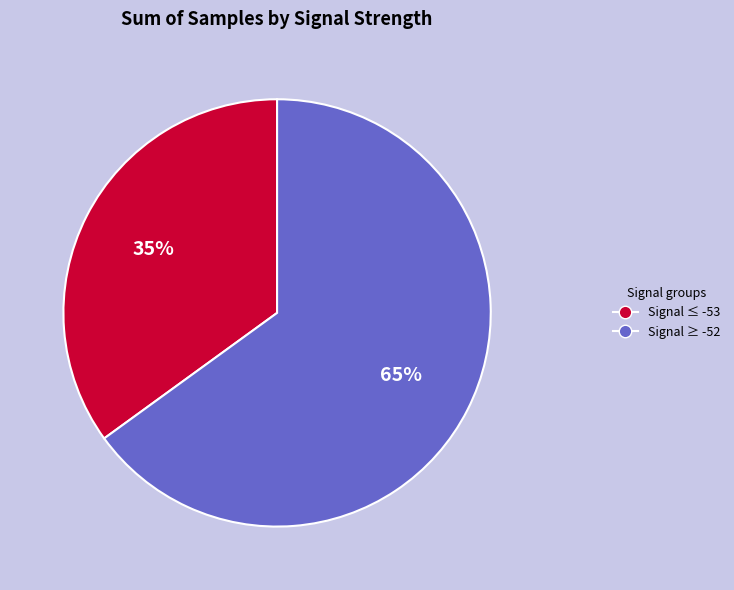

What is the majority slice?

Signal ≥ -52